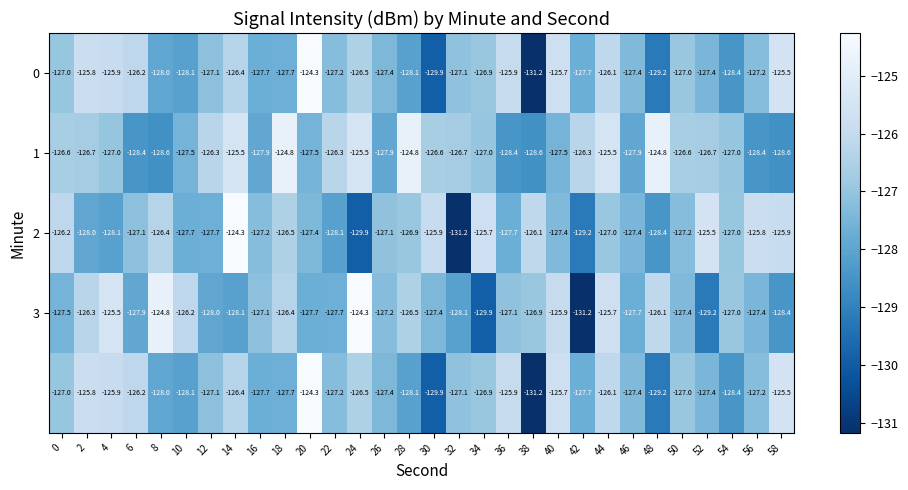

How many distinct data groups are displayed?

5